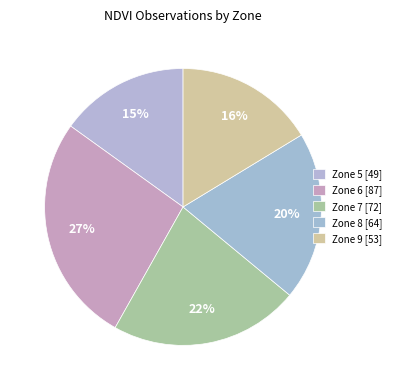

Does Zone 6 represent more than half of the total?

No